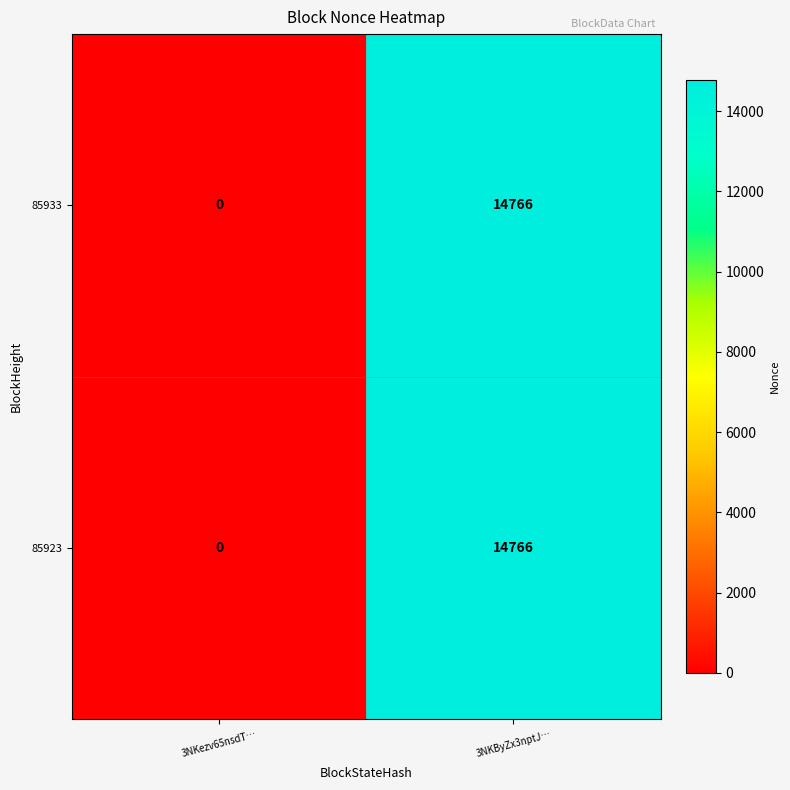

Reading left to right, transcribe all the data shown in this chart.

85933: 0	14766
85923: 0	14766